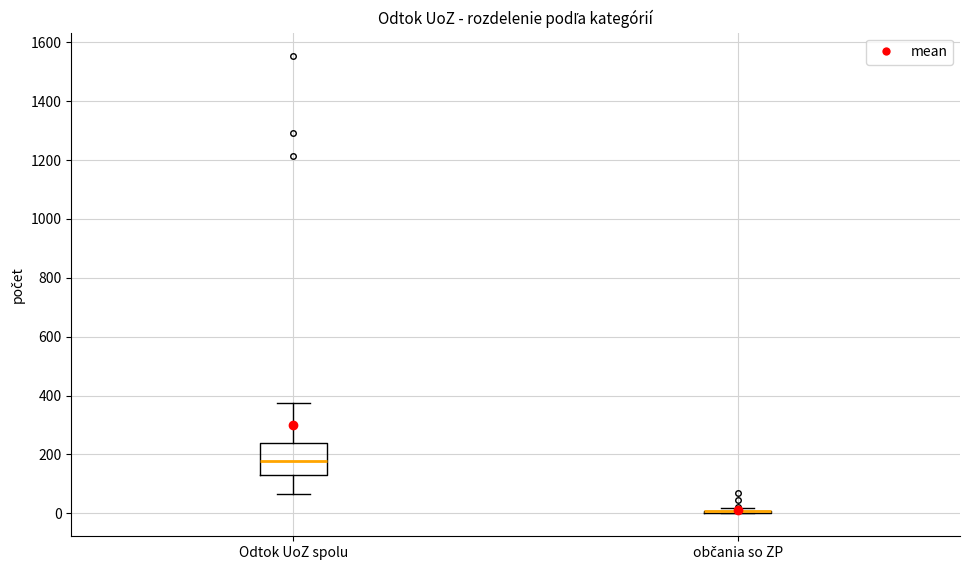

Comparing the boxes themselves (not the whiskers), which one is the tallest?

Odtok UoZ spolu